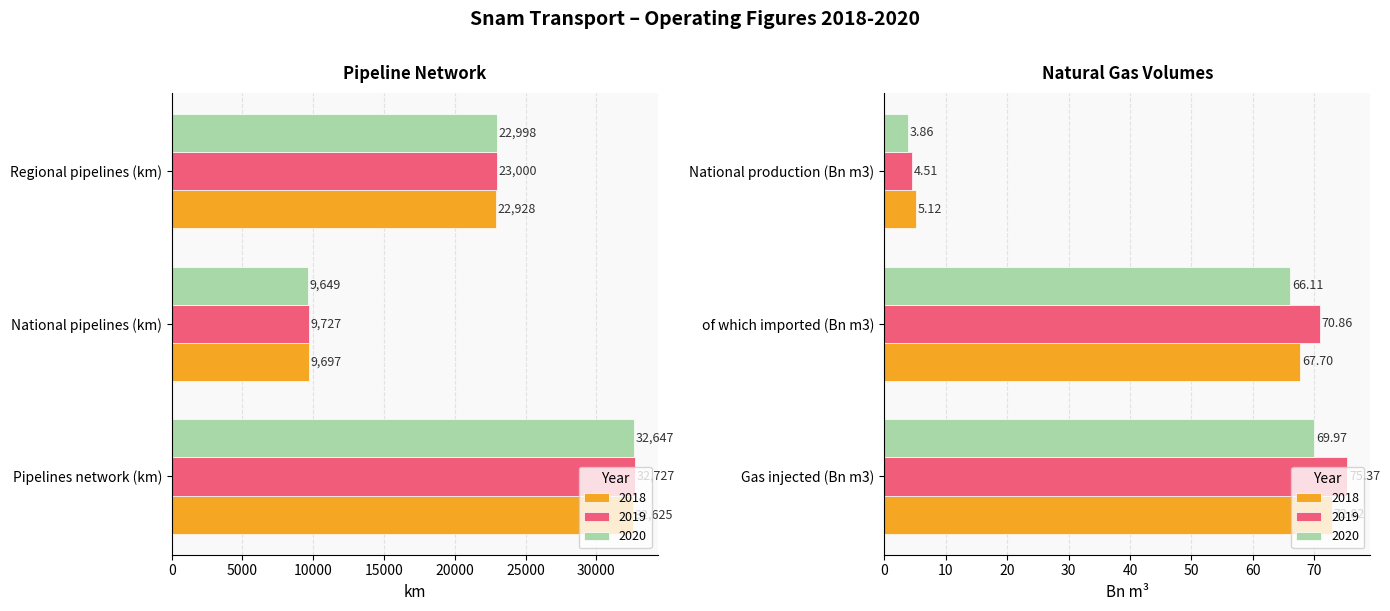

Reading left to right, what are all the values shown in this chart?

2018: 32625.0	9697.0	22928.0	72.8	67.7	5.1
2019: 32727.0	9727.0	23000.0	75.4	70.9	4.5
2020: 32647.0	9649.0	22998.0	70.0	66.1	3.9